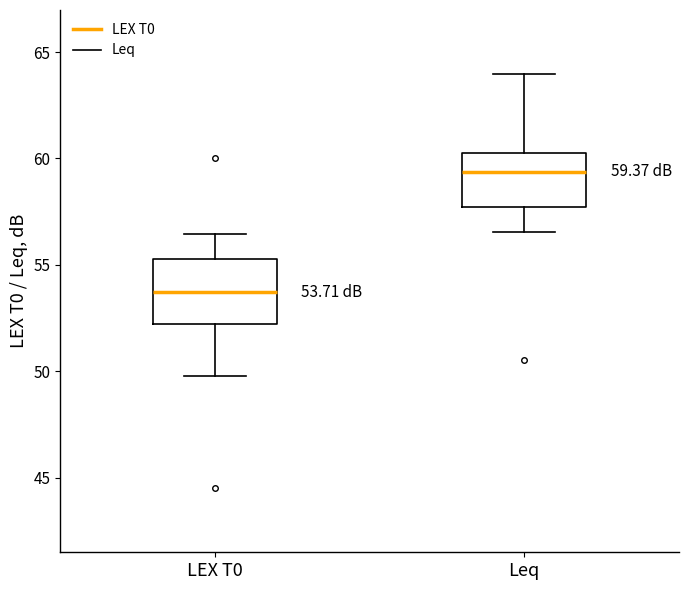

Which box's median line is the highest?

Leq